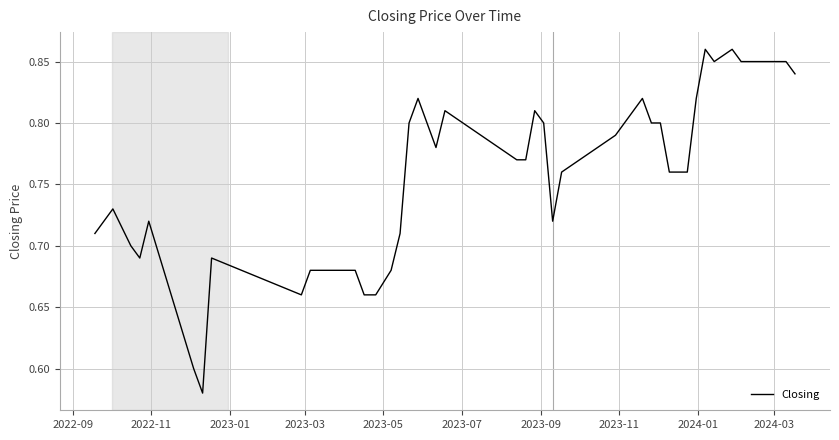

What is the difference between the maximum and minimum values?

0.3